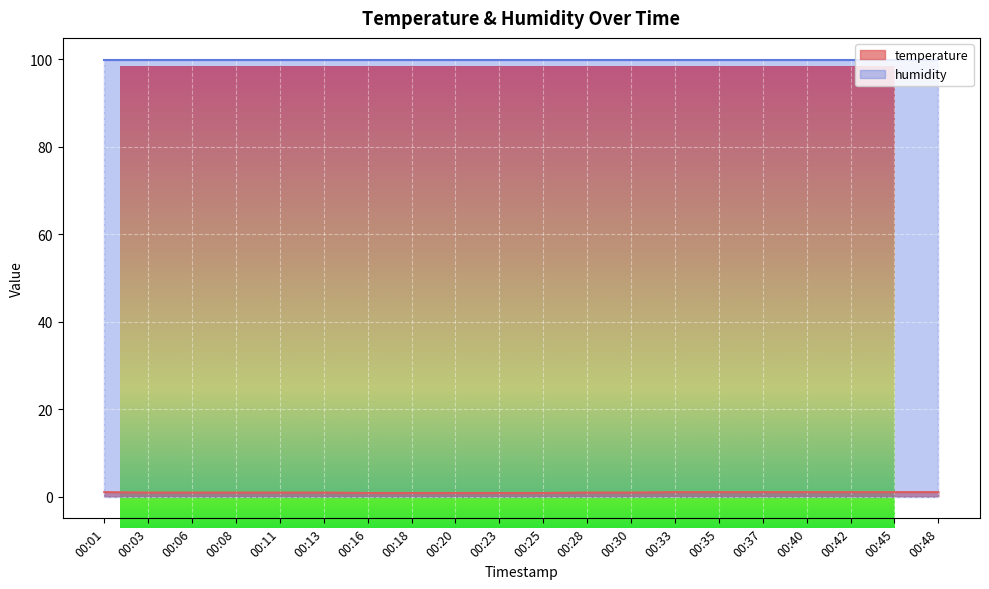

The value at 00:06 is 0.9. True or false?

True